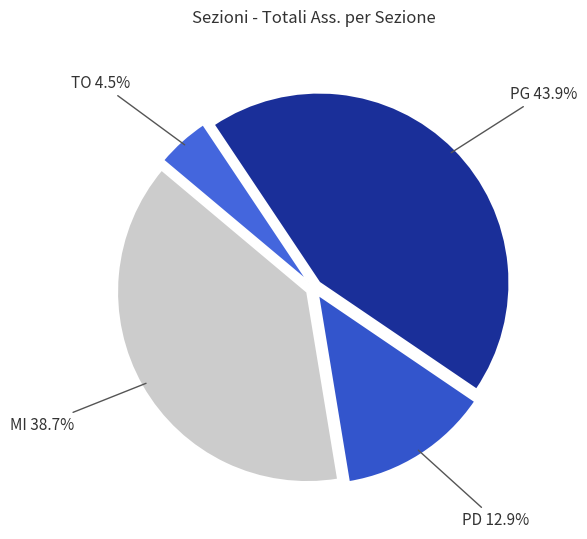

Rank the categories by value from highest to lowest.

PG, MI, PD, TO